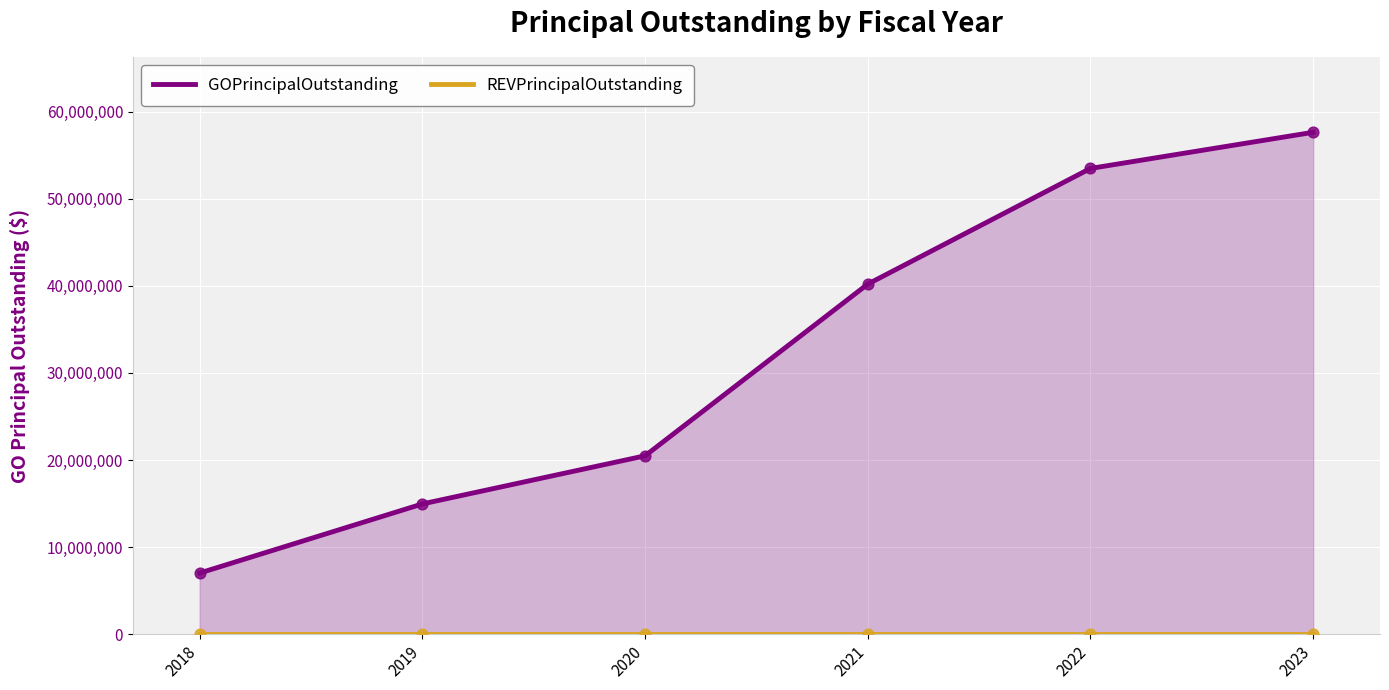

At how many categories does at least one series exceed 44481695?

2